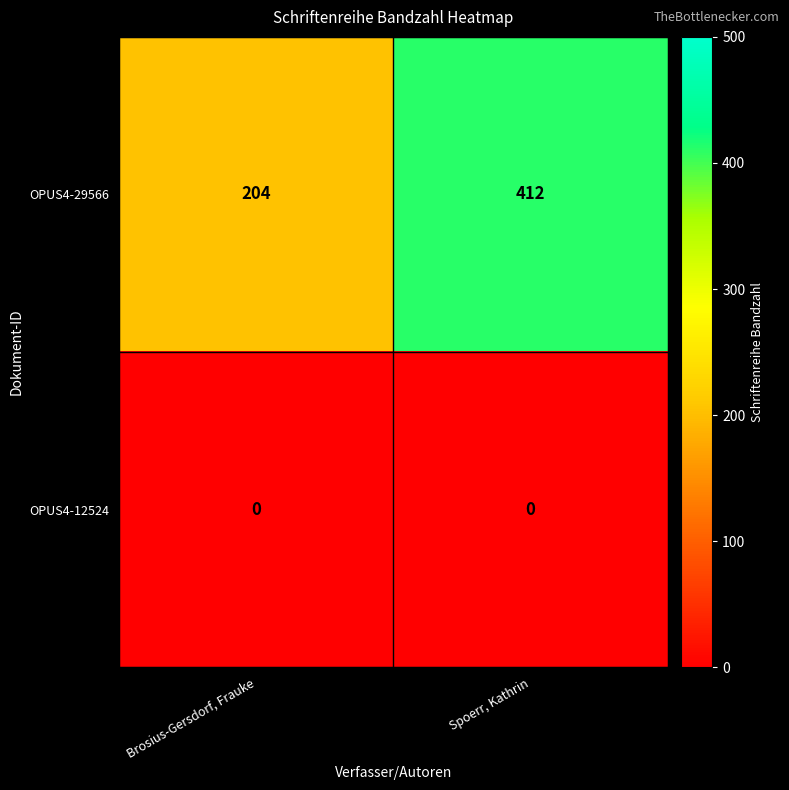

Which category has the lowest value in the OPUS4-29566 series?

Brosius-Gersdorf, Frauke